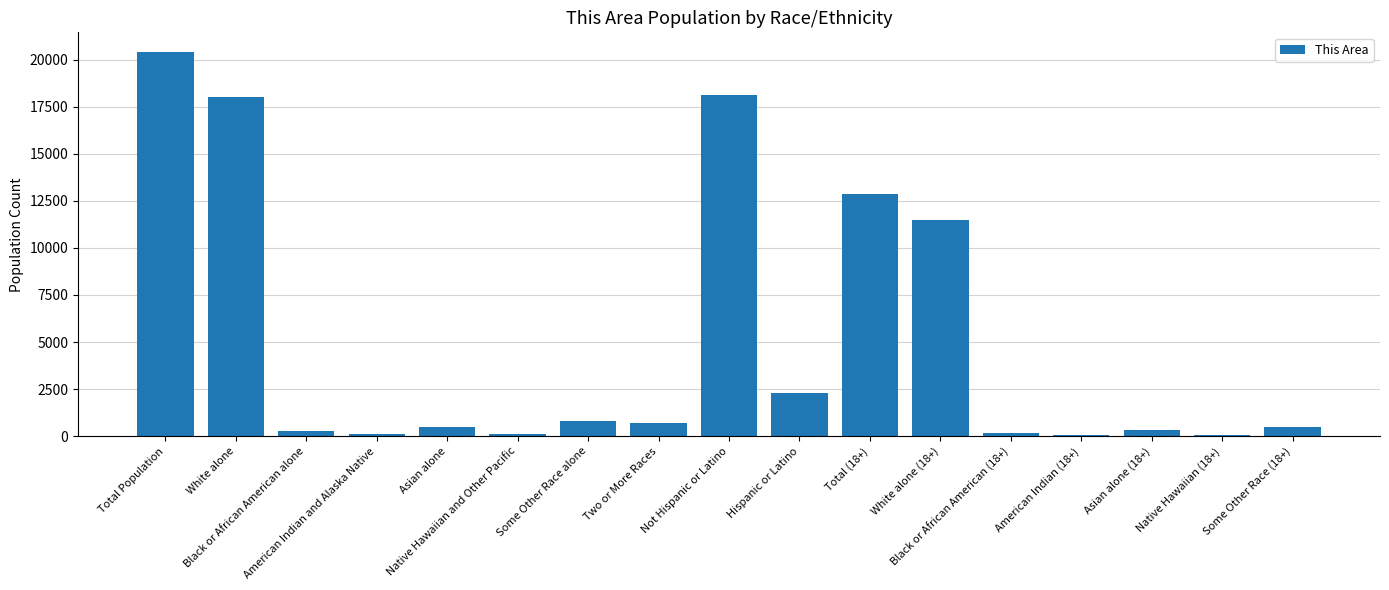

What is the greatest value displayed?

20426